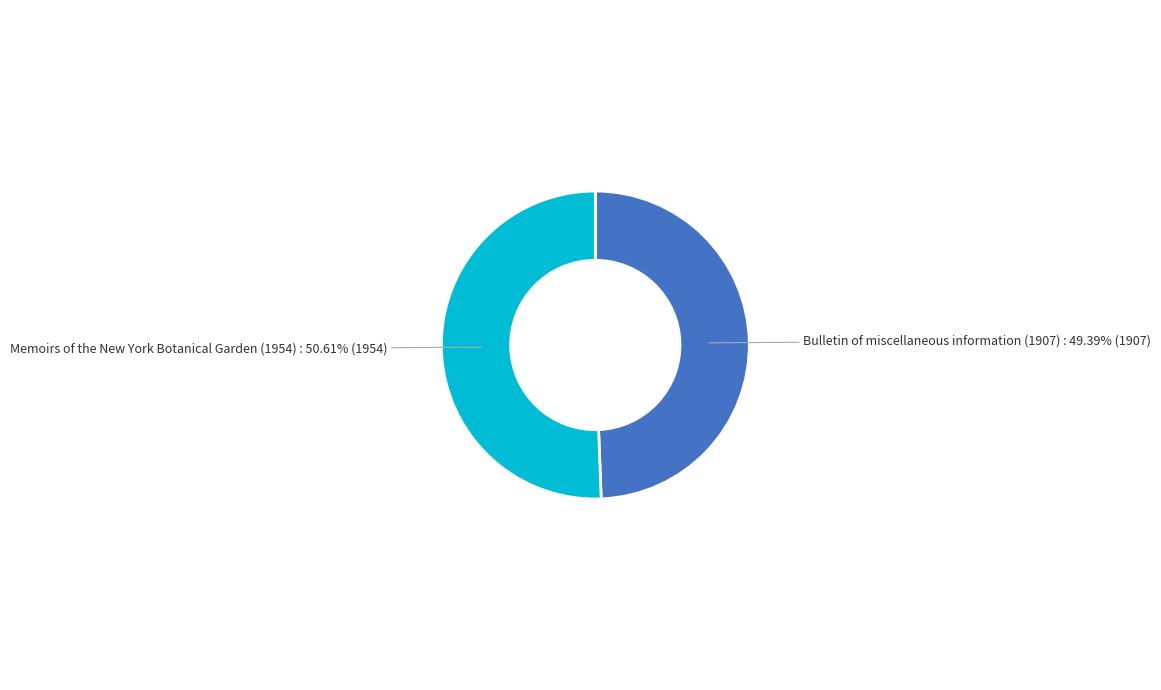

What is the ratio of the value at Bulletin of miscellaneous information (1907) to the value at Memoirs of the New York Botanical Garden (1954)?

1.0